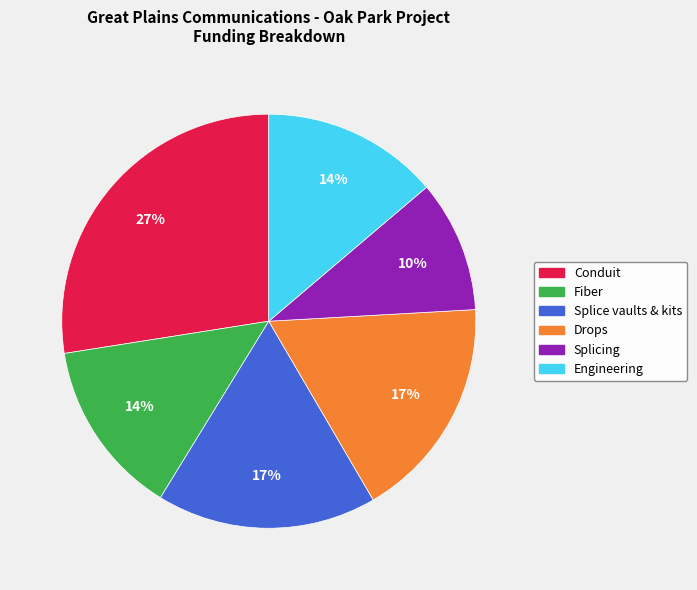

How many slices are in this pie chart?

6